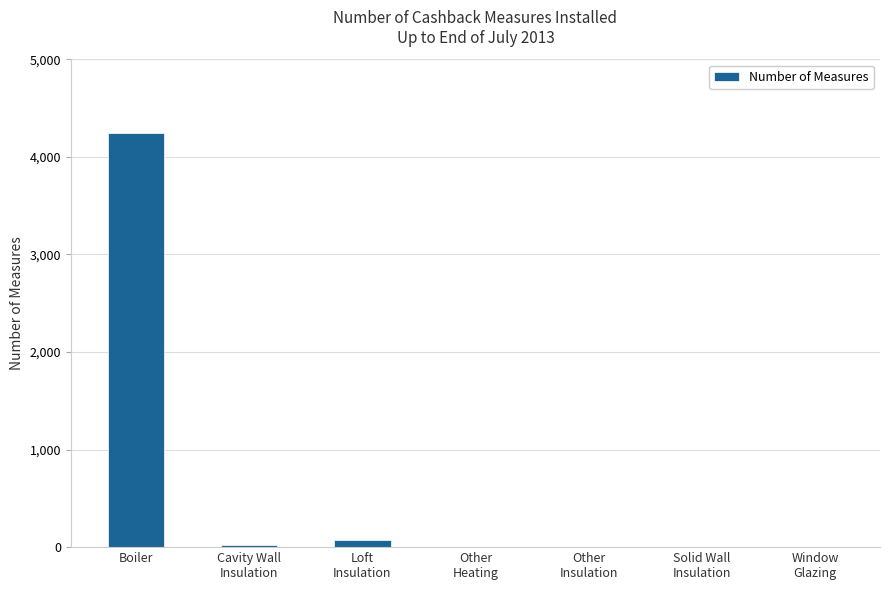

What is the change in value from Other
Heating to Solid Wall
Insulation?

+3